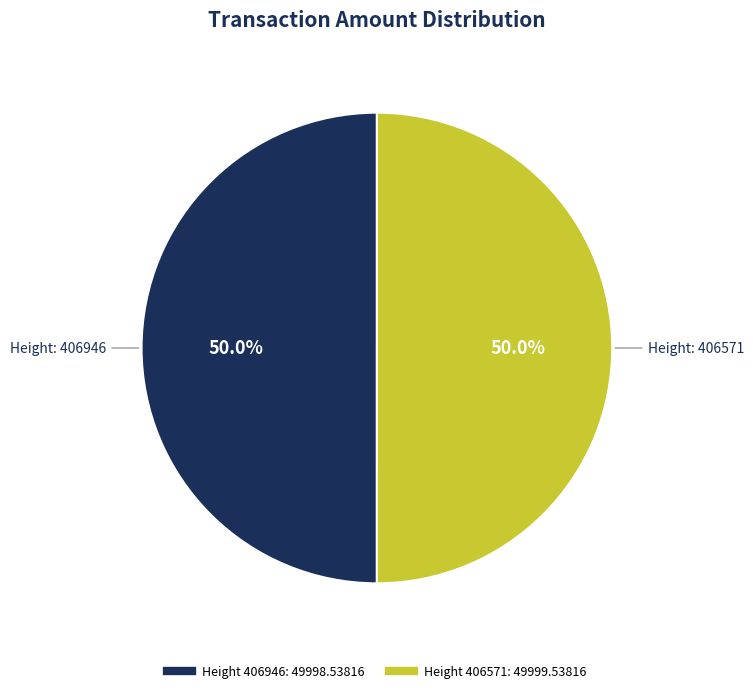

How many slices are in this pie chart?

2